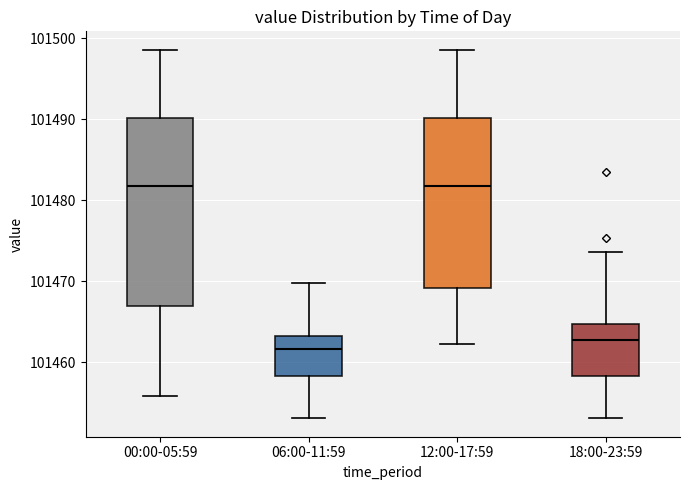

Where does the lower whisker of the box for 00:00-05:59 end on the y-axis? The values are not printed on the chart, so give them approximately, as read against the axis.

101456